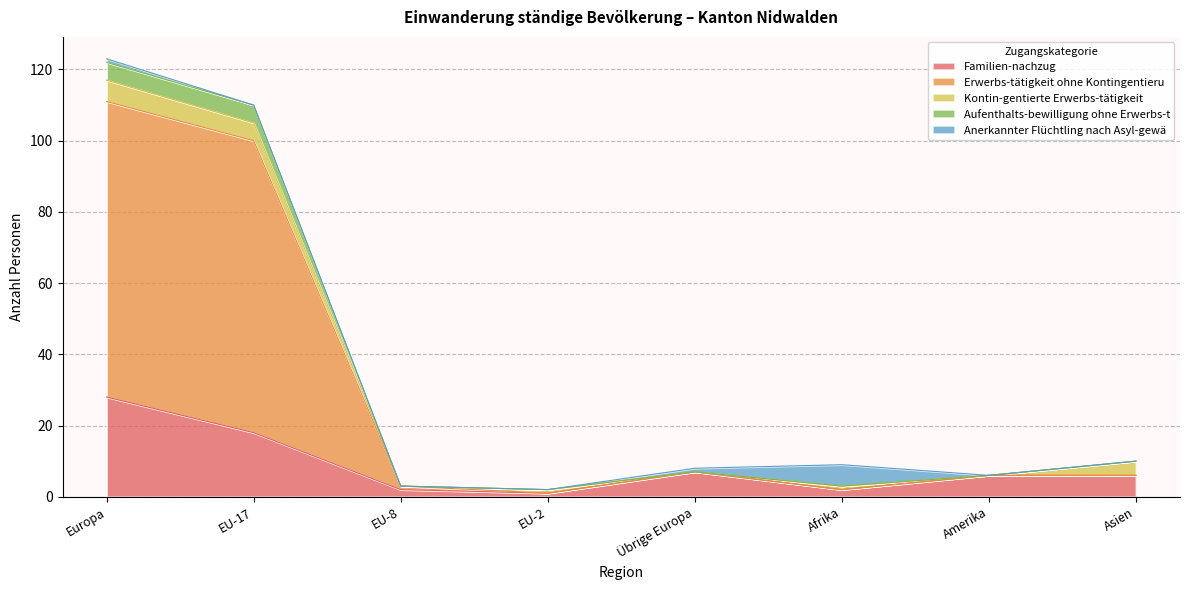

At which label does Familien-nachzug reach its peak?

Europa